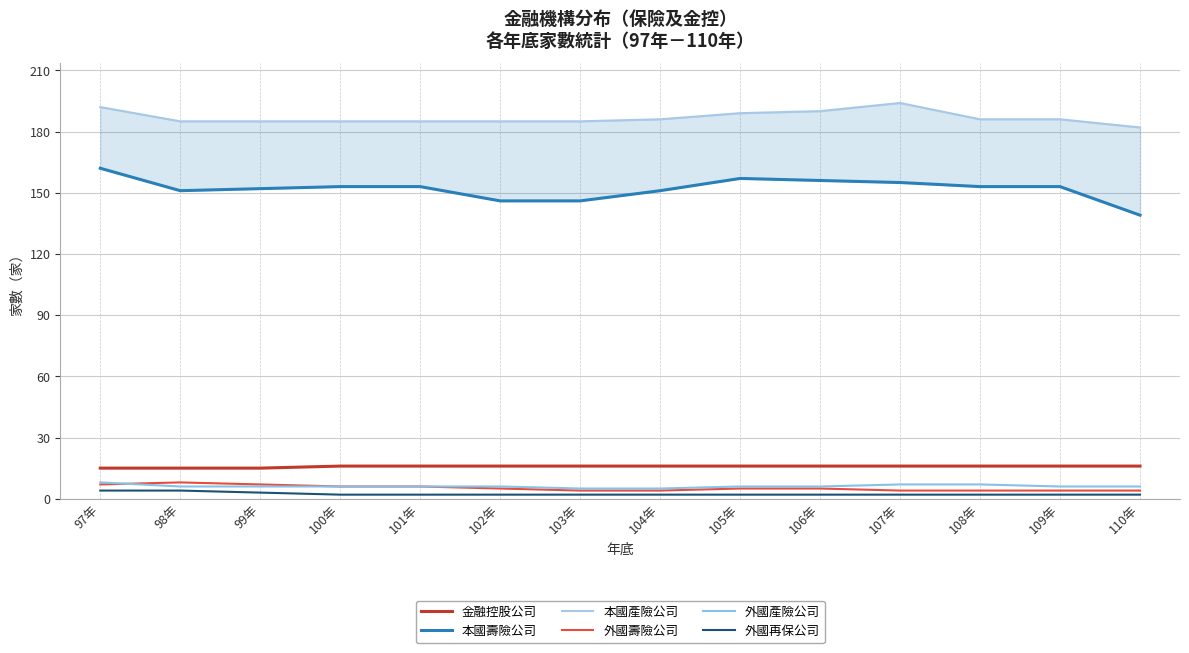

The value of 外國再保公司 at 109年 is 1. True or false?

False